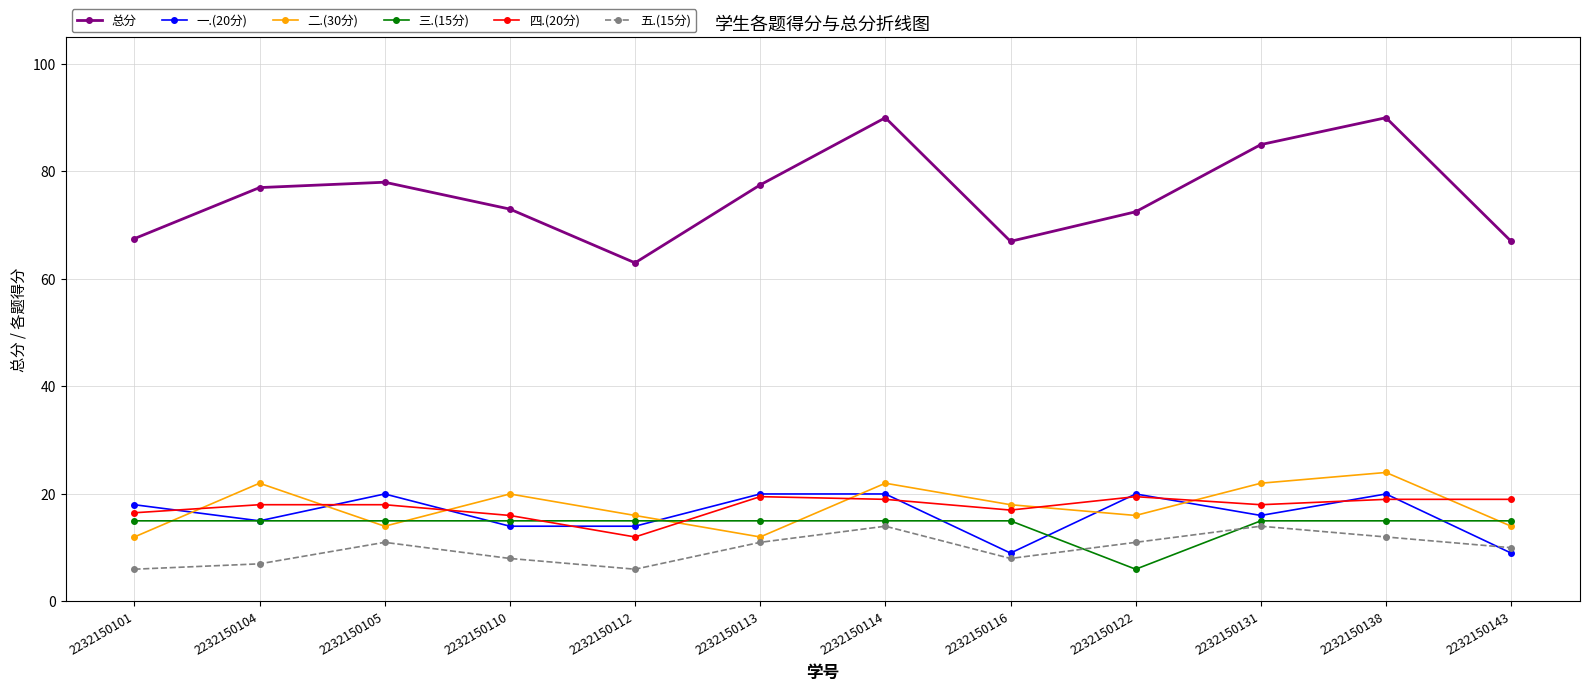

Which series has the widest spread of values?

总分